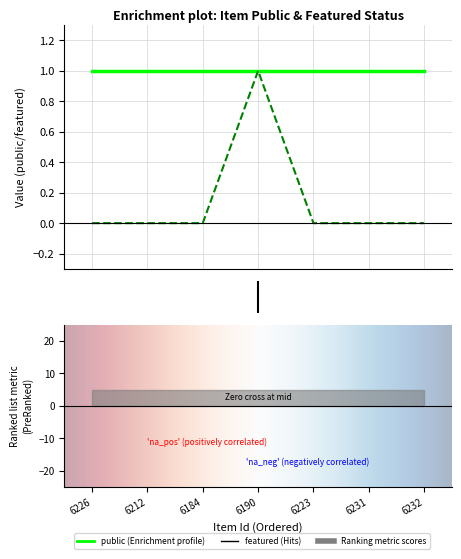

At which category does the data reach its first local peak?

3